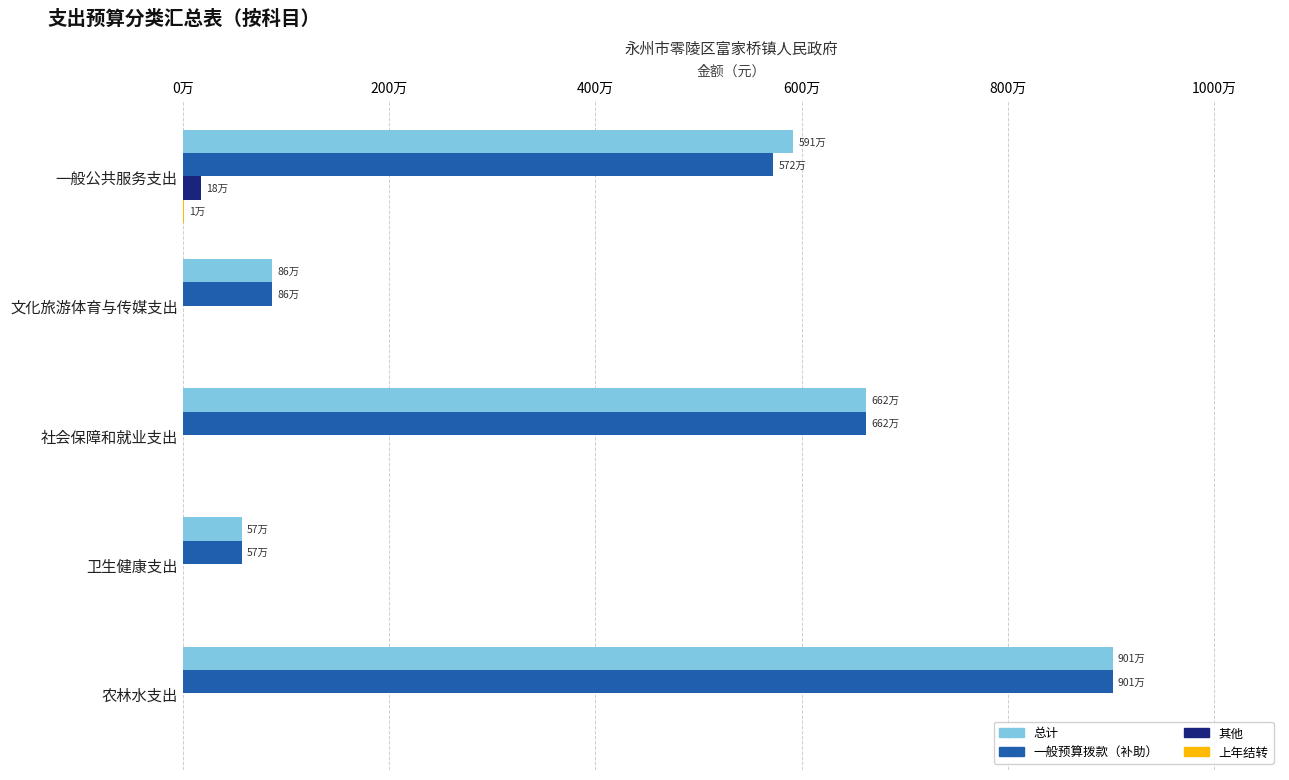

Which series has the largest range (max minus min)?

总计